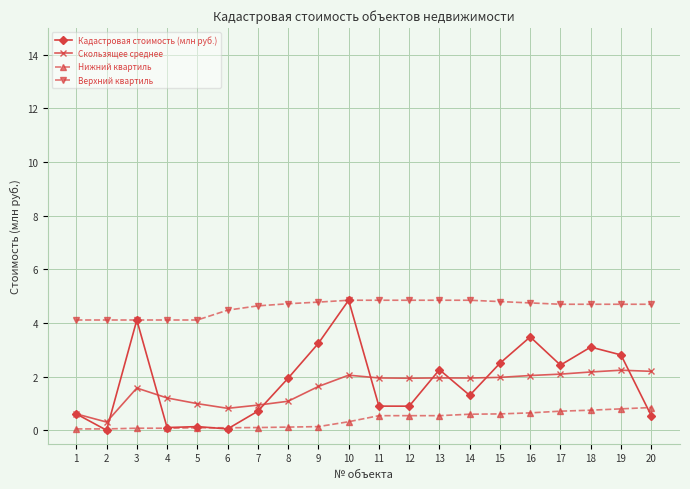

What is the difference between the maximum and minimum values in the Кадастровая стоимость (млн руб.) series?

4.8